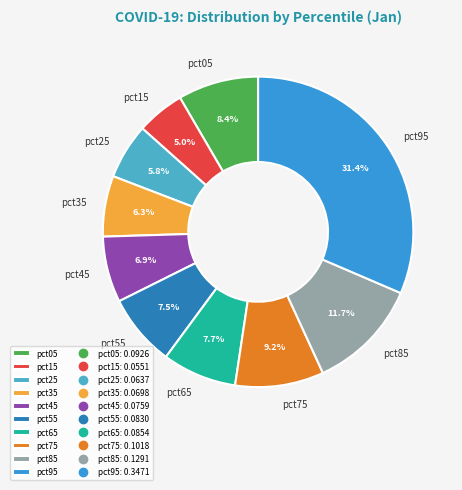

What percentage do pct45 and pct95 together represent?

38.3%